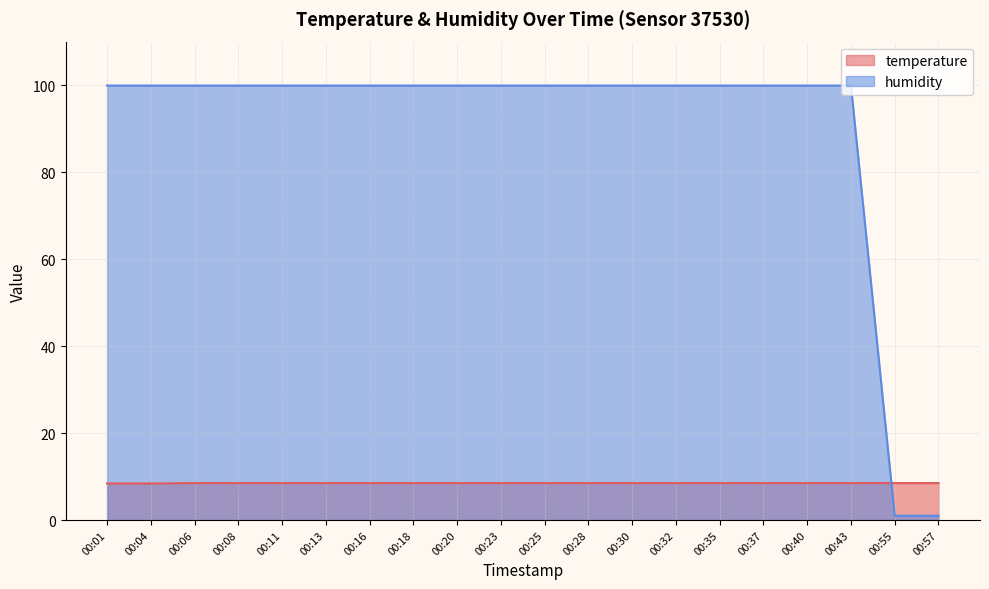

Which category has the lowest value across all series?

00:55